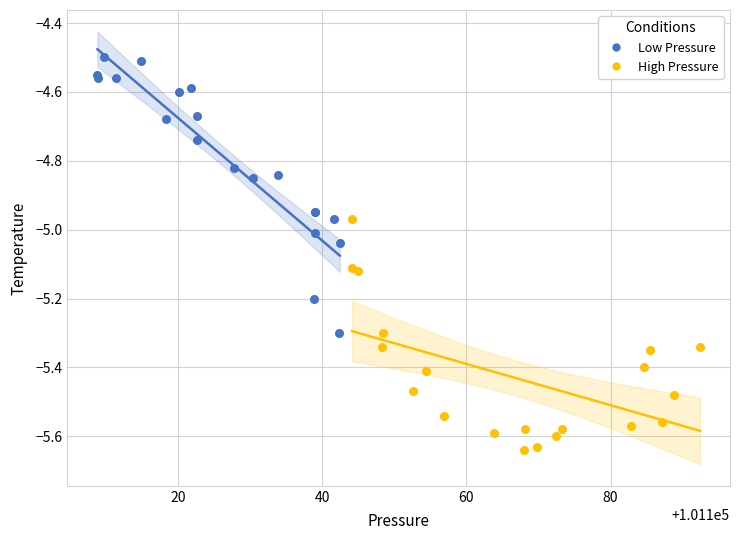

Which series contains the highest Y value?

Low Pressure